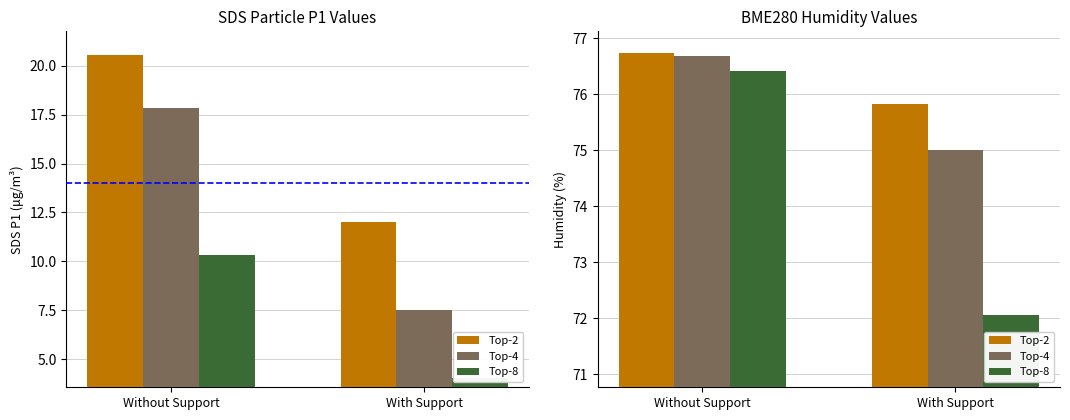

What is the sum of the Top-2 values at With Support and Without Support?

152.6